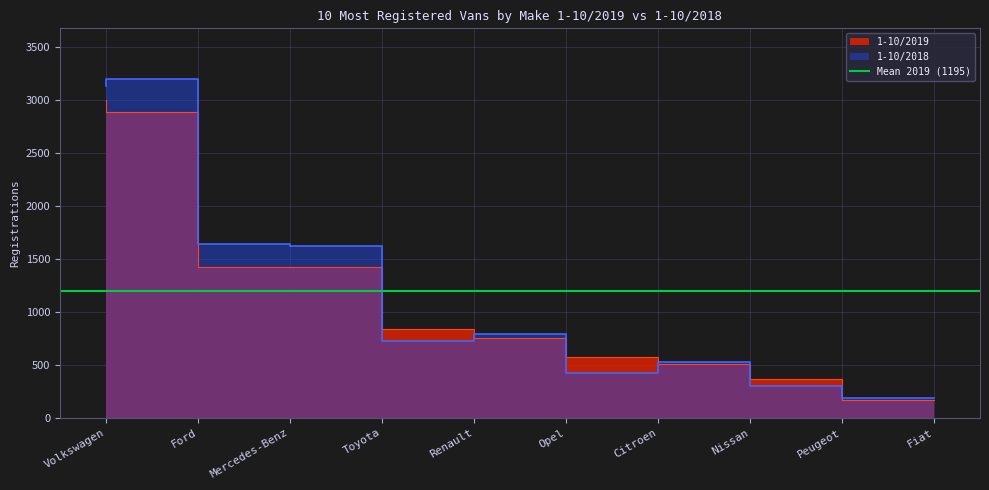

The value of 1-10/2019 at Toyota is 589. True or false?

False